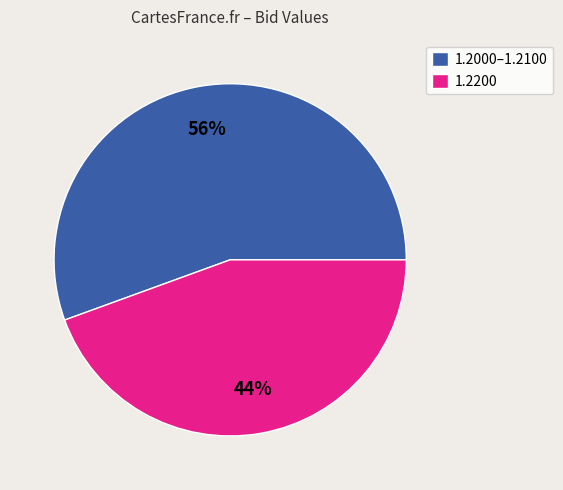

What is the largest slice in the pie chart?

1.2000–1.2100